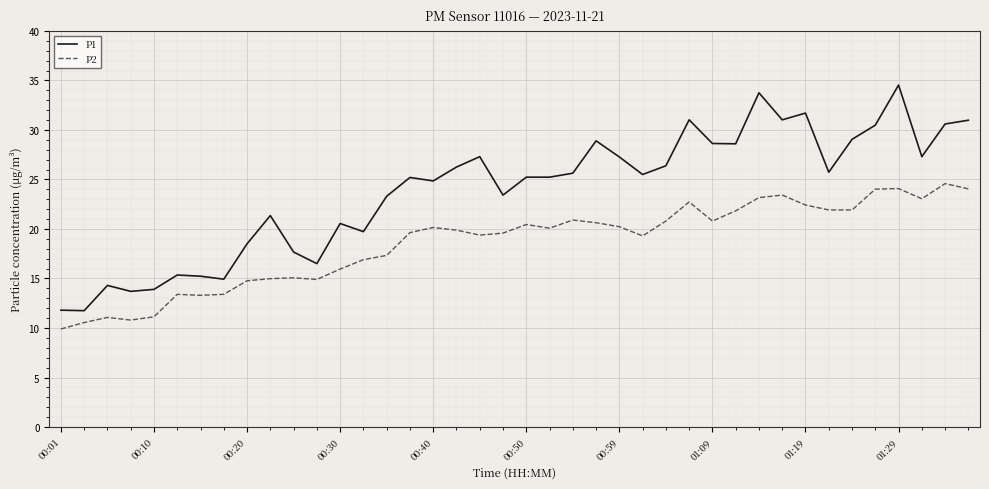

What is the difference between the maximum and minimum values in the P1 series?

22.8